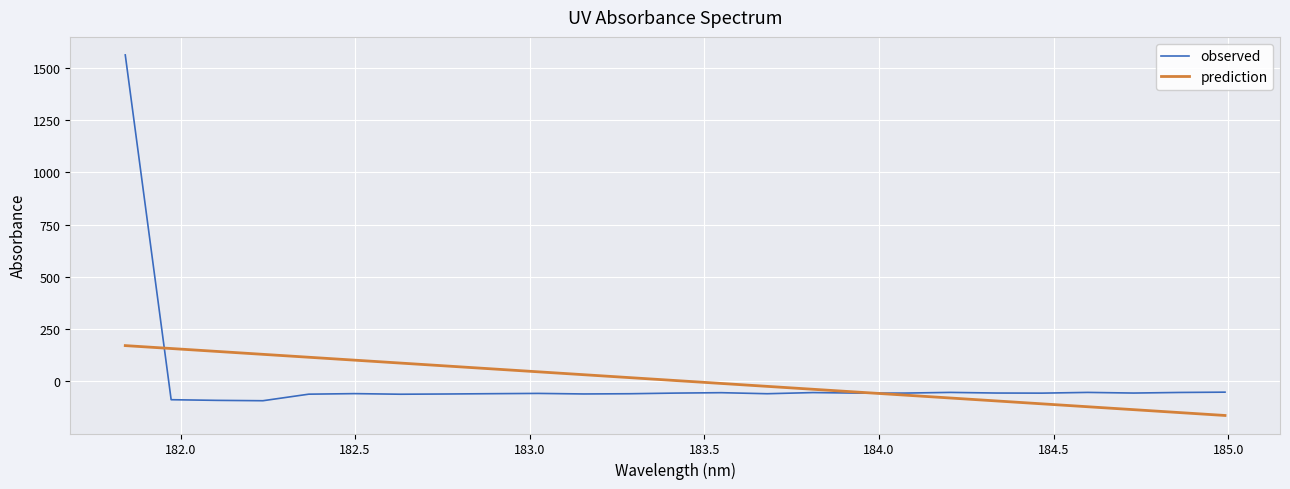

Which series has the largest range (max minus min)?

observed